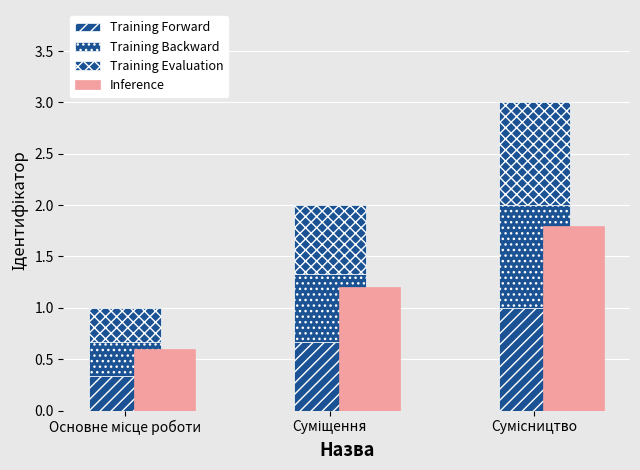

What is the average value of the Training Forward series?

0.7